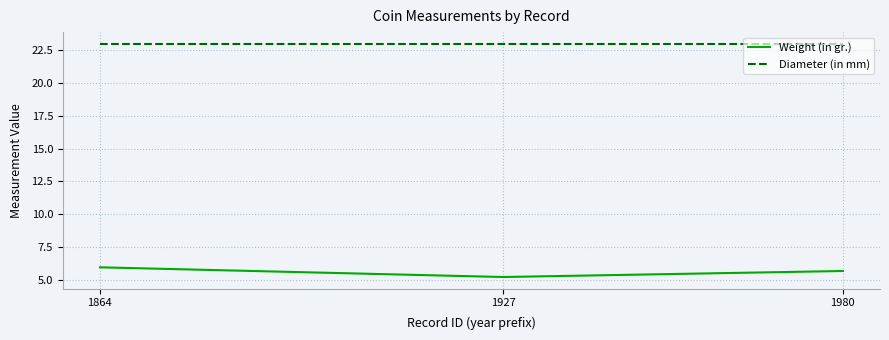

At which label does Weight (in gr.) reach its peak?

1864